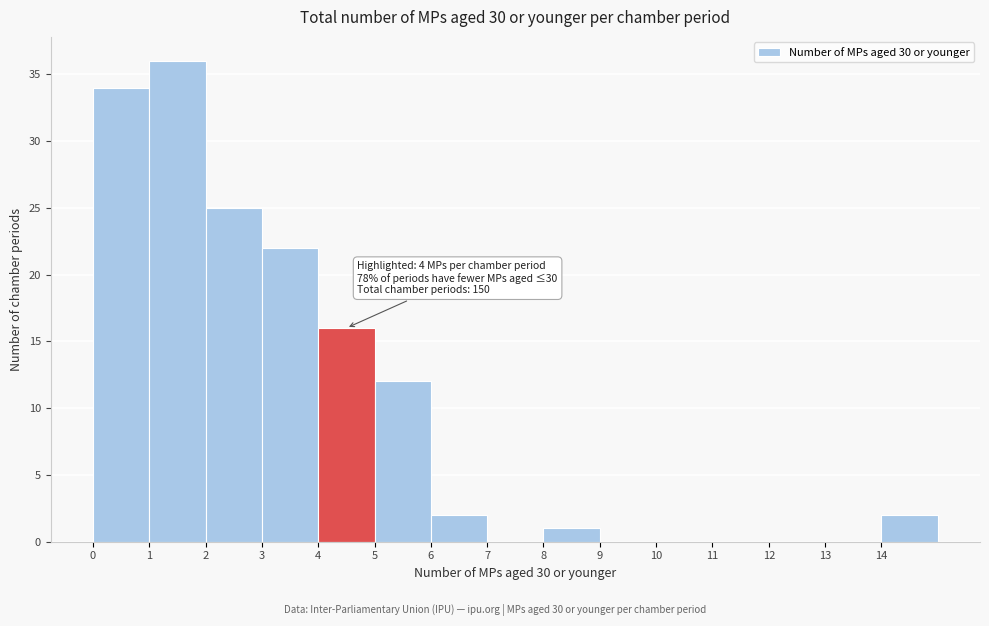

Which range on the x-axis has the tallest bar?

1 to 2